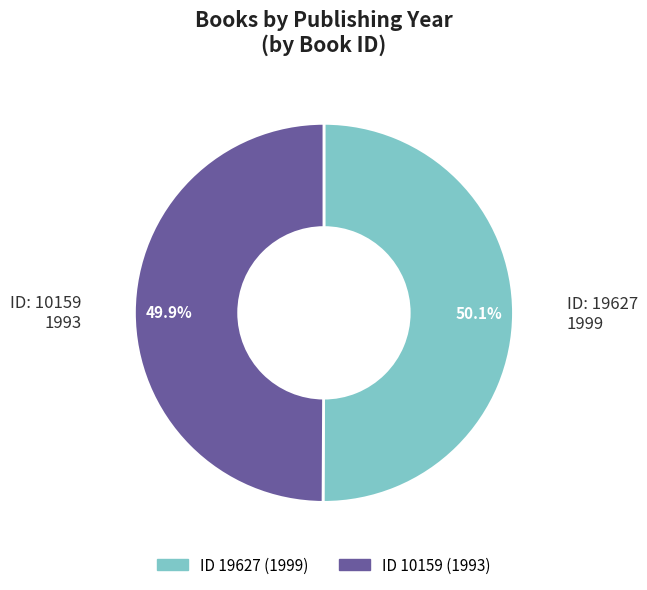

Count the number of slices in the pie.

2